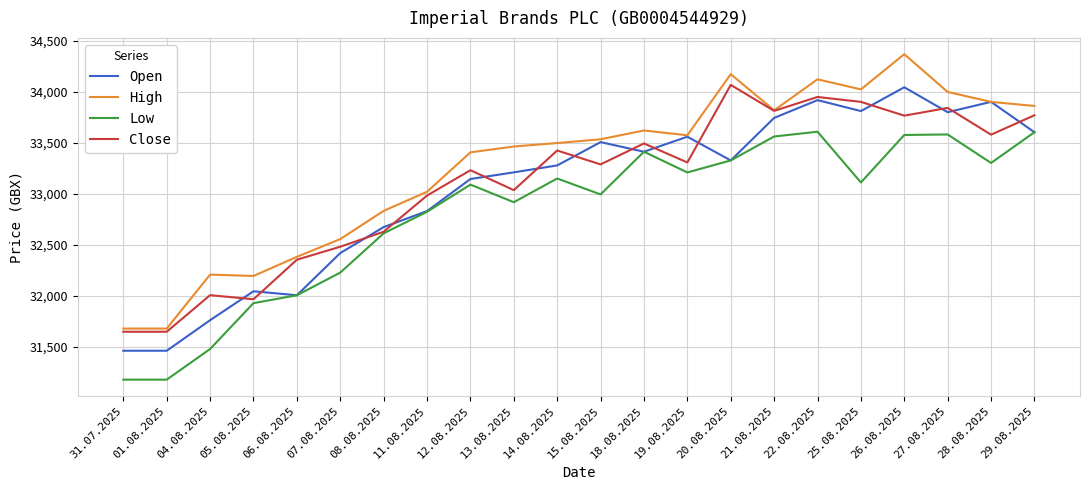

What is the lowest value of the Close series?

31650